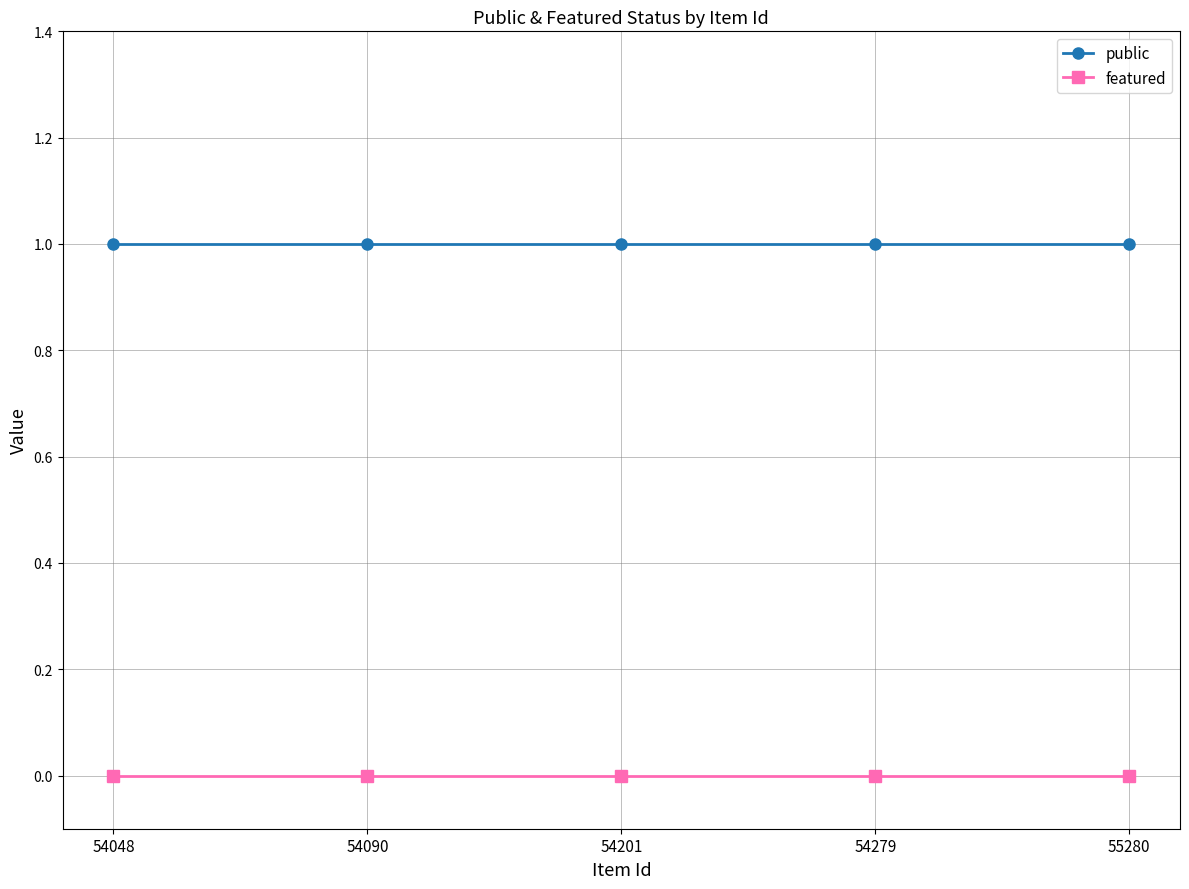

True or false: public and featured intersect in this chart.

False